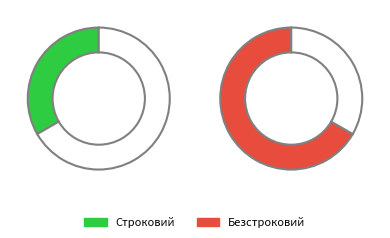

To the nearest percent, what is the average slice percentage?

50%